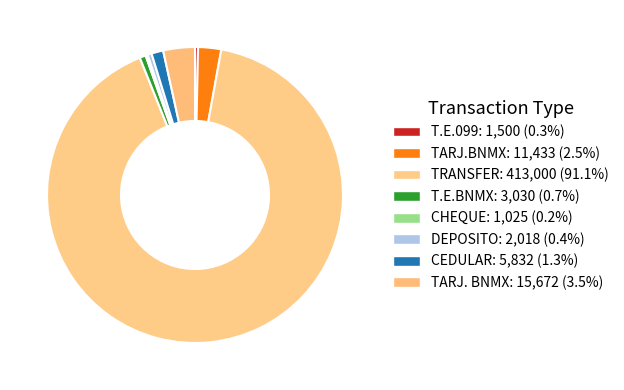

How many segments does this pie chart have?

8